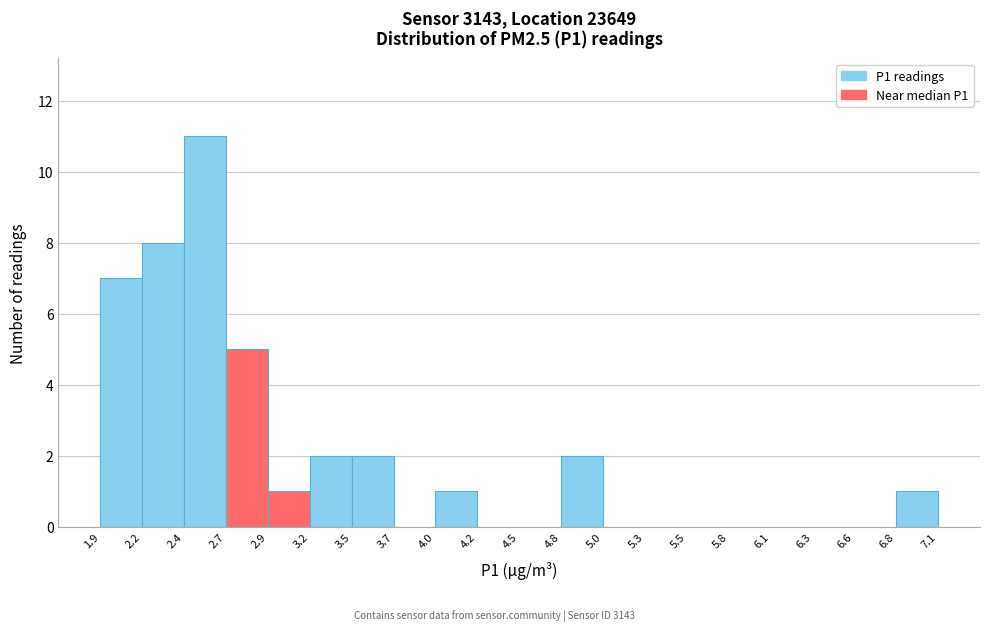

How tall is the bar that spans 2.9 to 3.2 on the x-axis? The values are not printed on the chart, so give them approximately, as read against the axis.

1